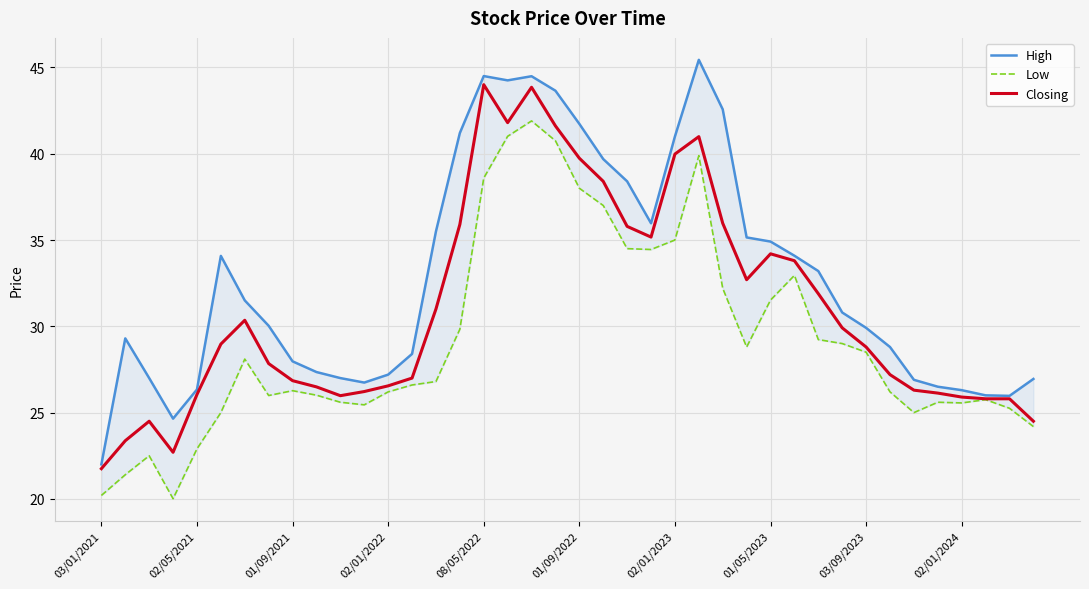

At how many categories does at least one series exceed 41?

8